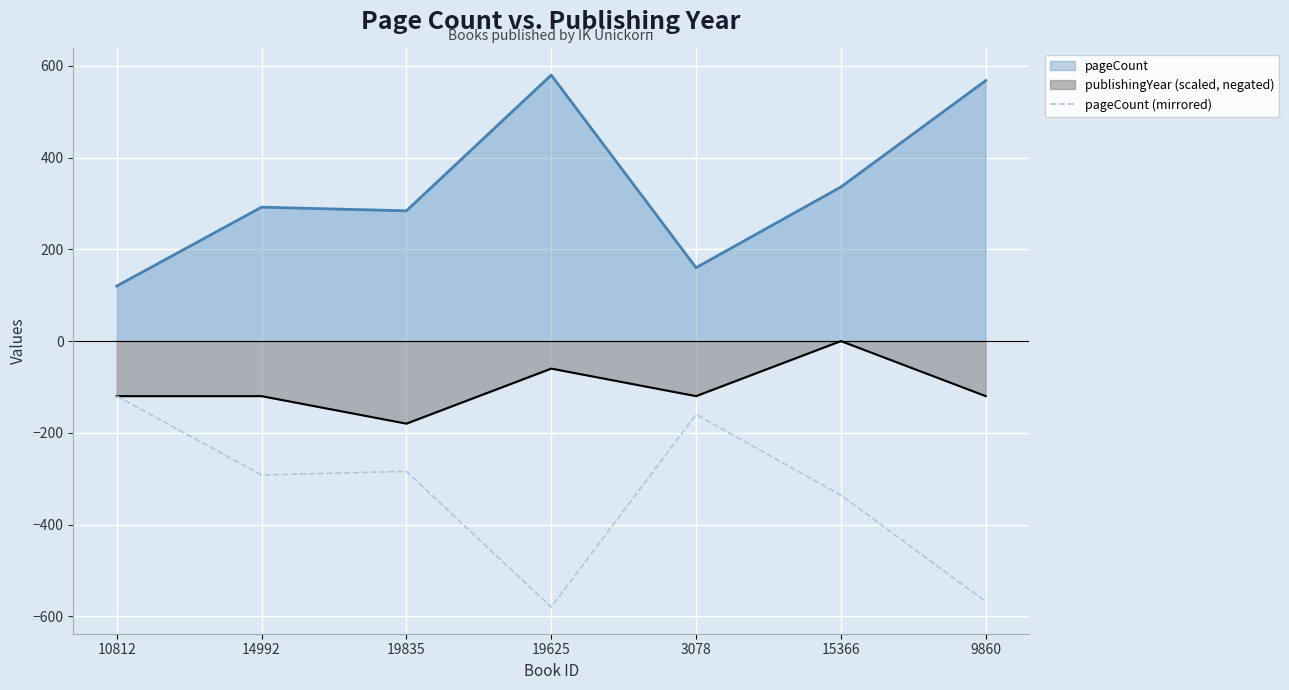

The value at 14992 is -292. True or false?

True